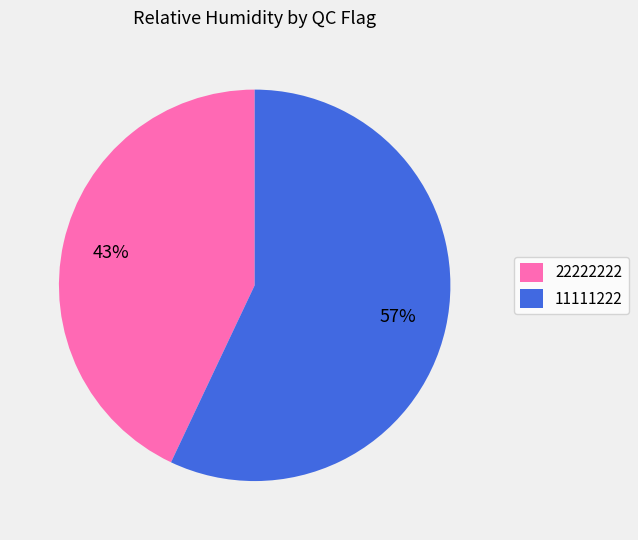

Count the number of slices in the pie.

2